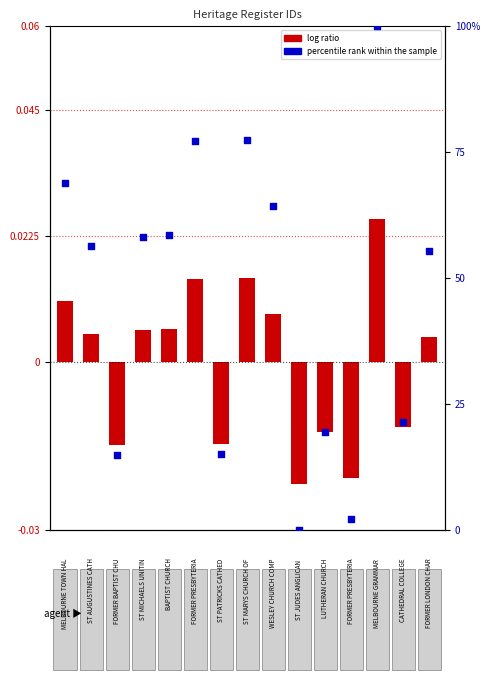

Is the value of percentile rank within the sample at 12 greater than the value of log ratio at 2?

Yes